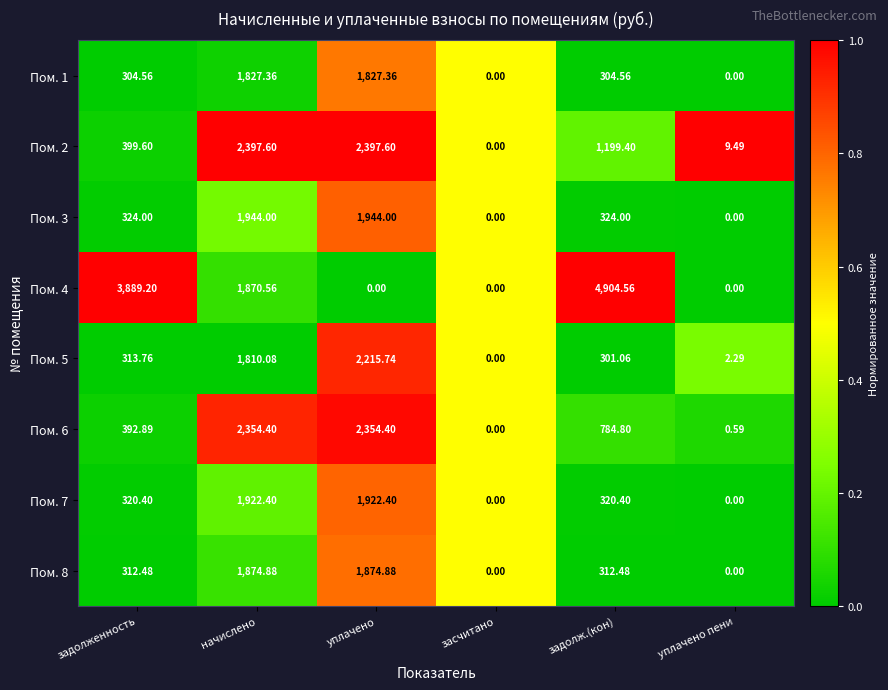

At which category does the chart reach its peak across all series?

задолж.(кон)